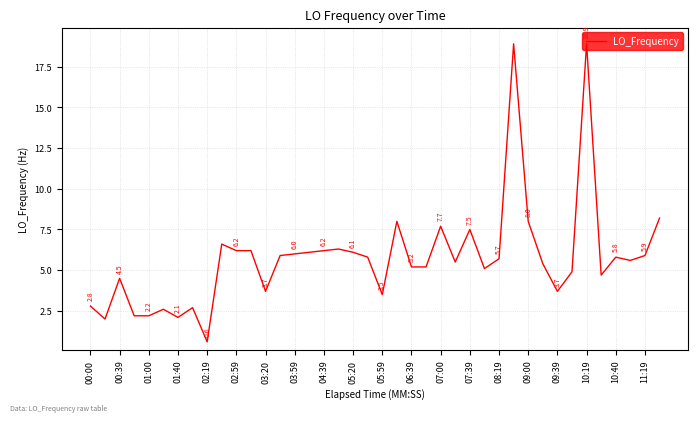

What is the difference between the maximum and minimum values?

18.3